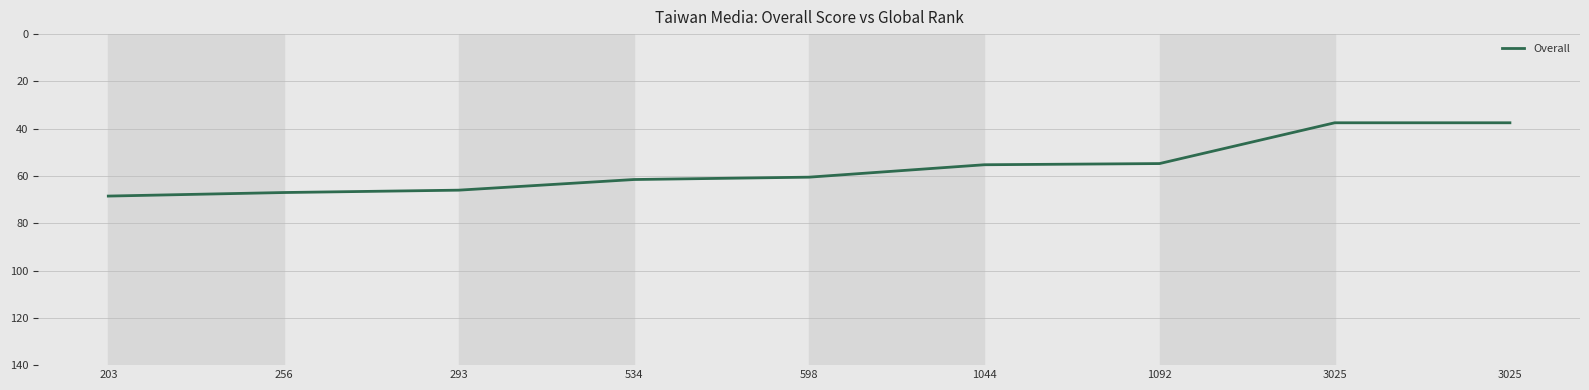

At which category does the chart reach its minimum across all series?

3025